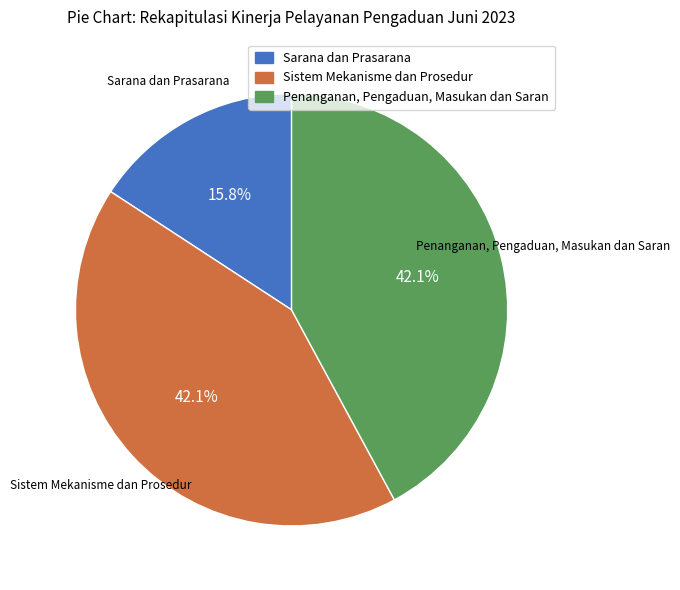

The Sistem Mekanisme dan Prosedur slice represents 34% of the pie. True or false?

False